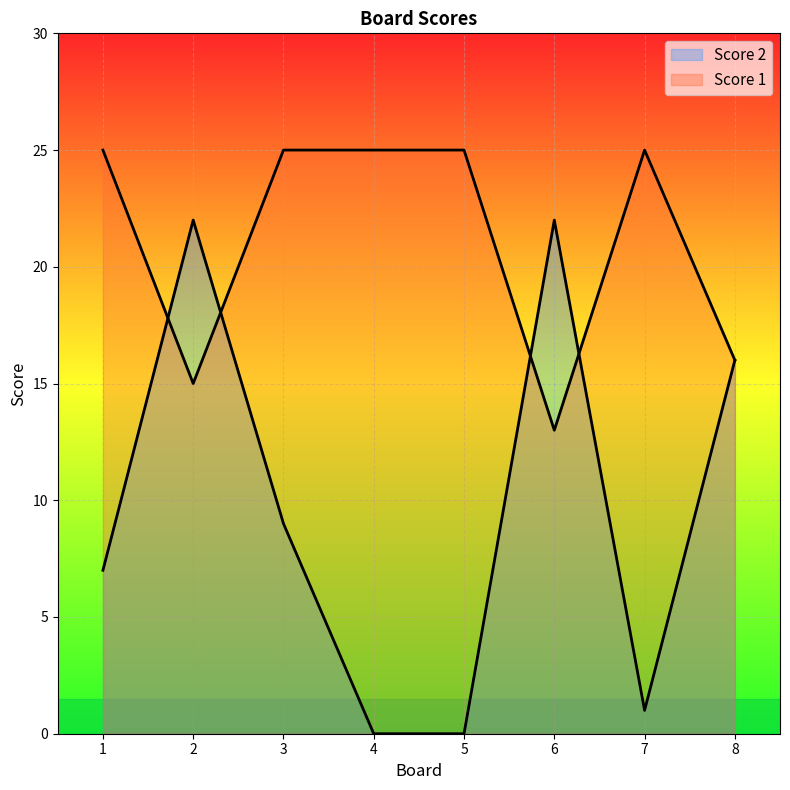

Reading left to right, list all the values displayed in this chart.

Score 1: 1=25	2=15	3=25	4=25	5=25	6=13	7=25	8=16
Score 2: 1=7	2=22	3=9	4=0	5=0	6=22	7=1	8=16